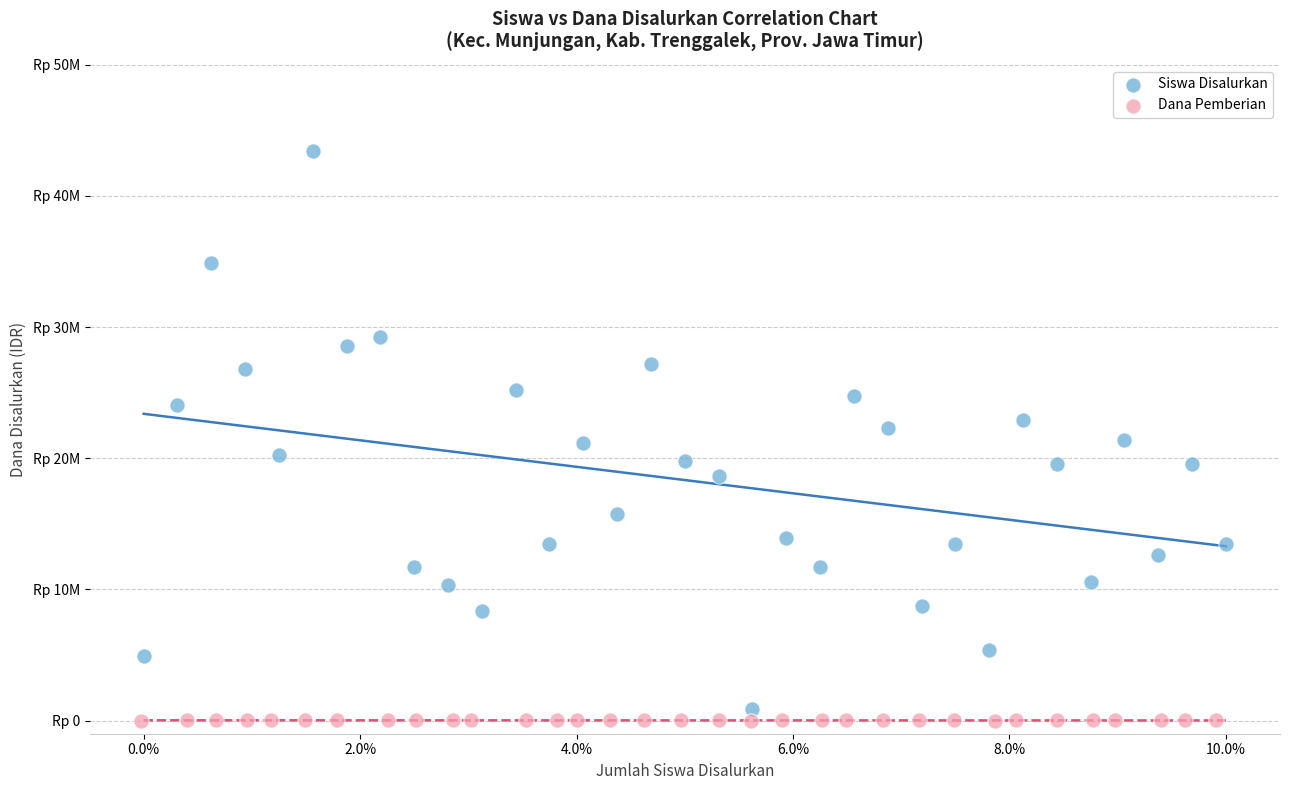

What are all the series names shown in the legend?

Siswa Disalurkan, Dana Pemberian